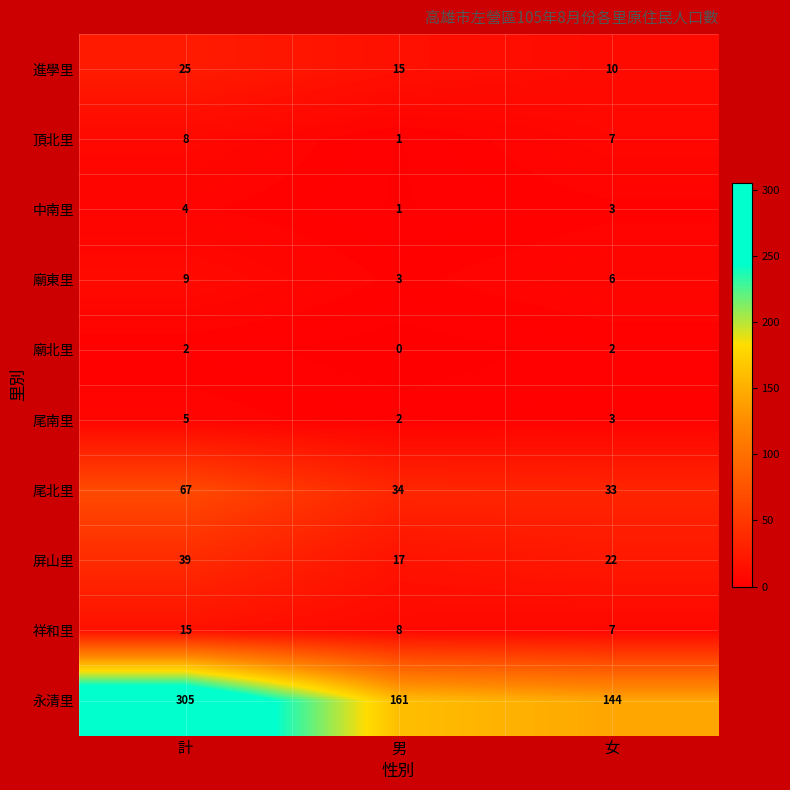

How many values in the 廟東里 series are below 6?

1